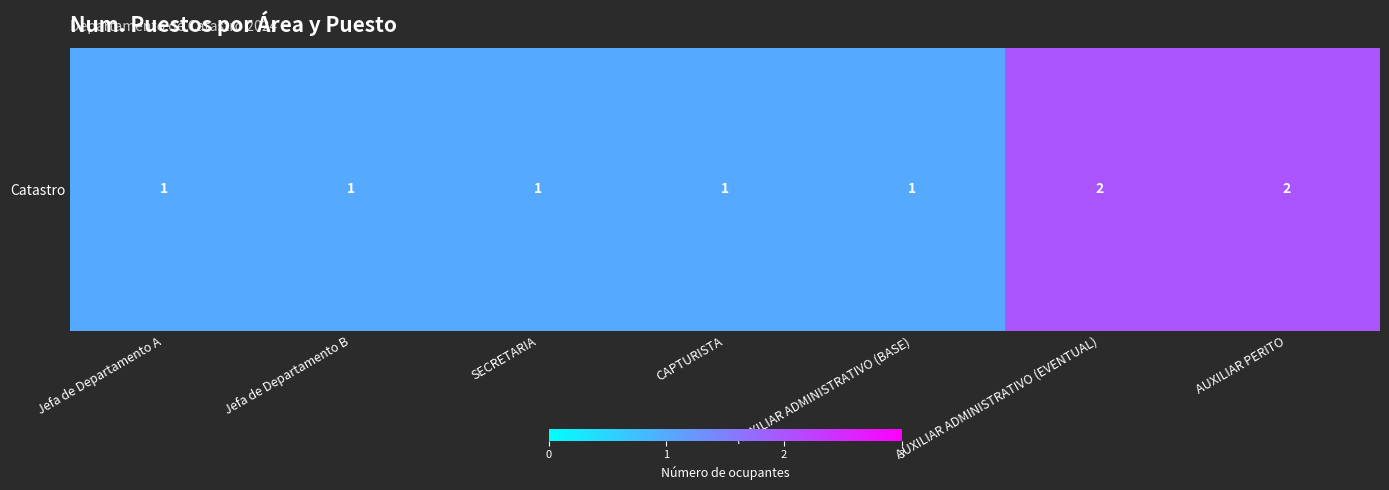

Reading left to right, extract all data points from this chart.

1	1	1	1	1	2	2